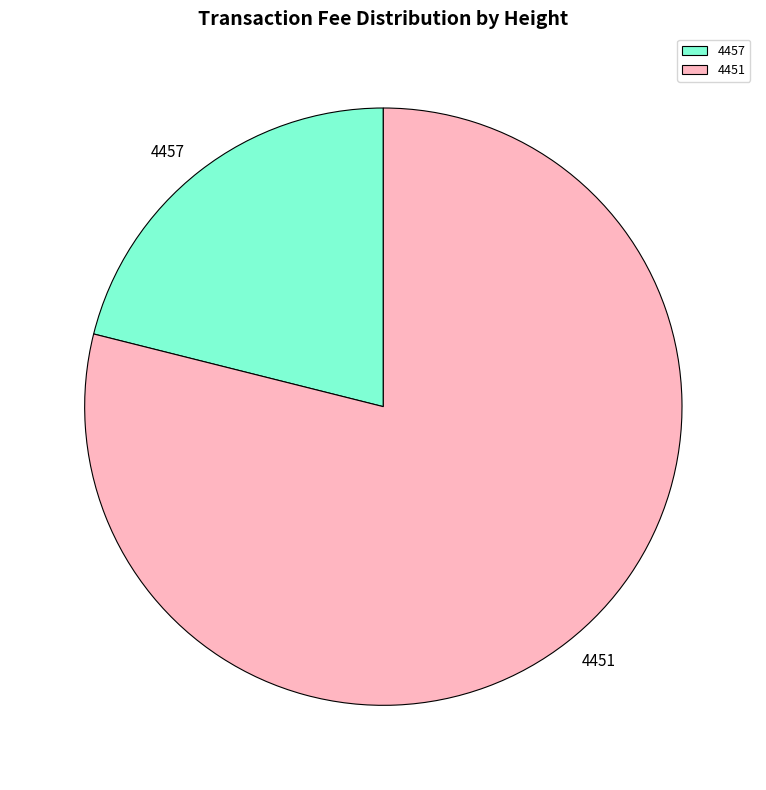

What is the smallest slice in the pie chart?

4457